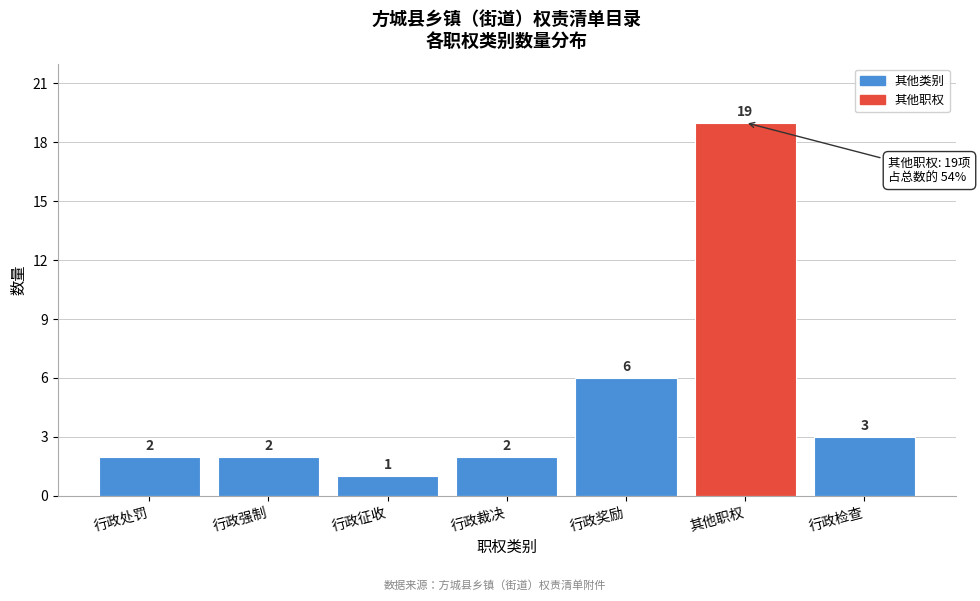

Reading right to left, extract all data points from this chart.

行政检查=3	其他职权=19	行政奖励=6	行政裁决=2	行政征收=1	行政强制=2	行政处罚=2